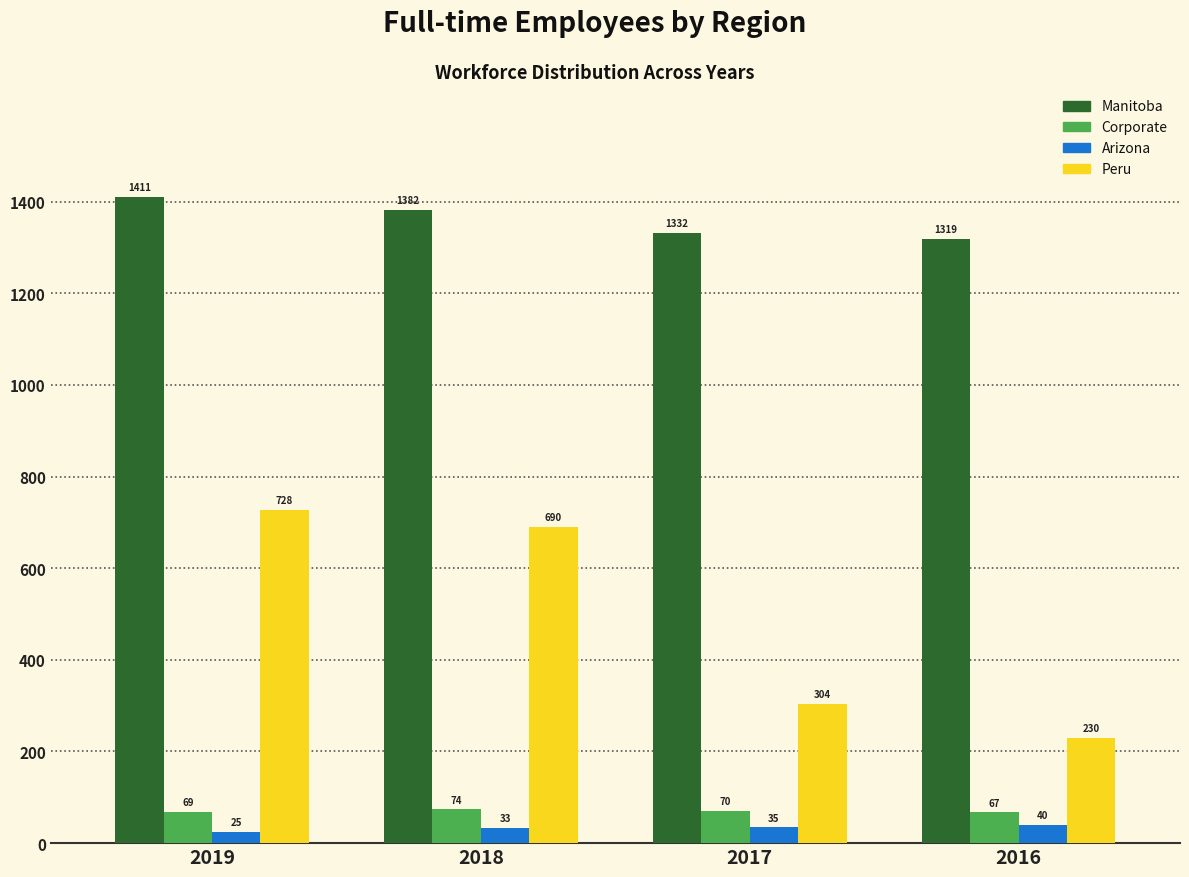

Reading left to right, extract all data points from this chart.

Manitoba: 1411	1382	1332	1319
Corporate: 69	74	70	67
Arizona: 25	33	35	40
Peru: 728	690	304	230